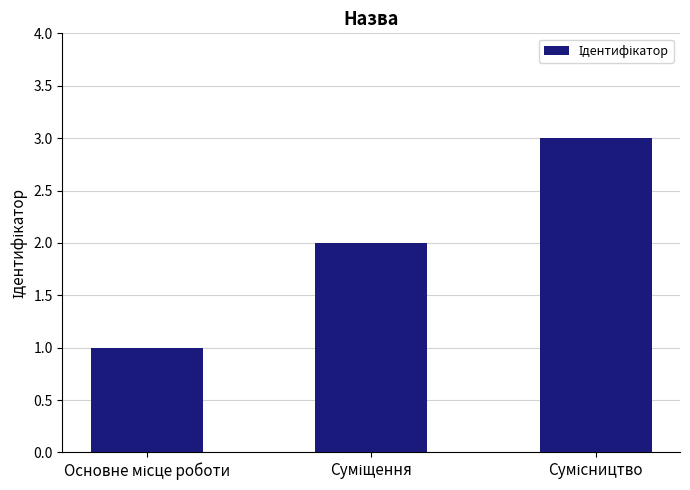

What is the sum of all values?

6